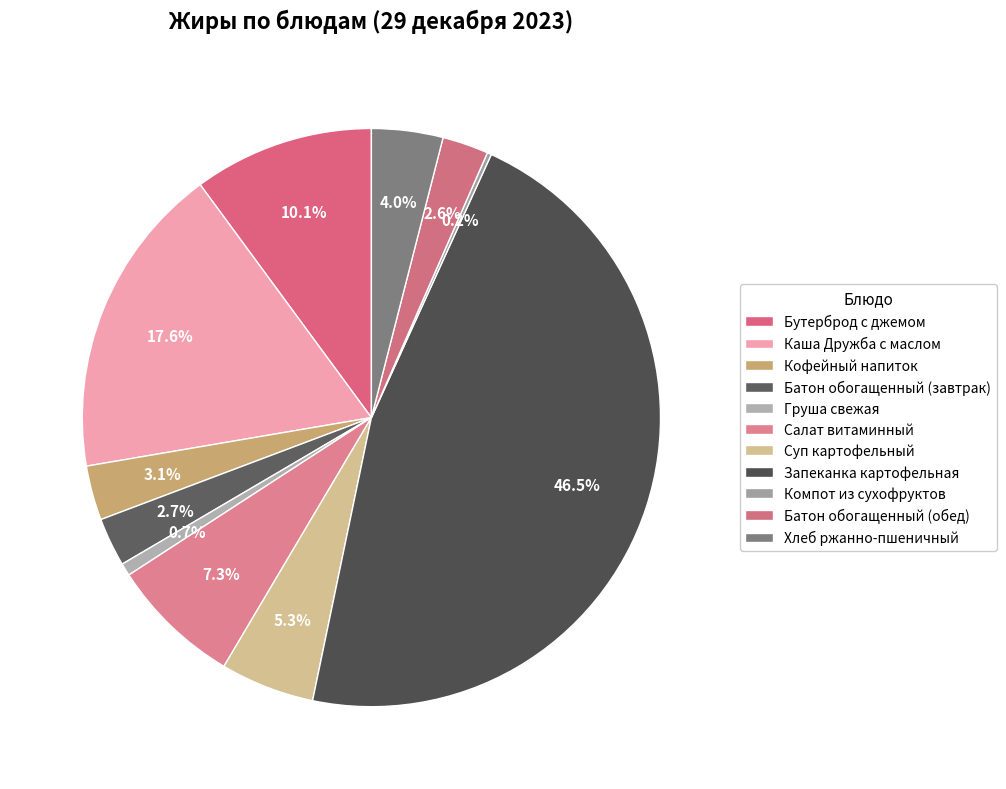

Is there any slice that represents more than half of the pie?

No